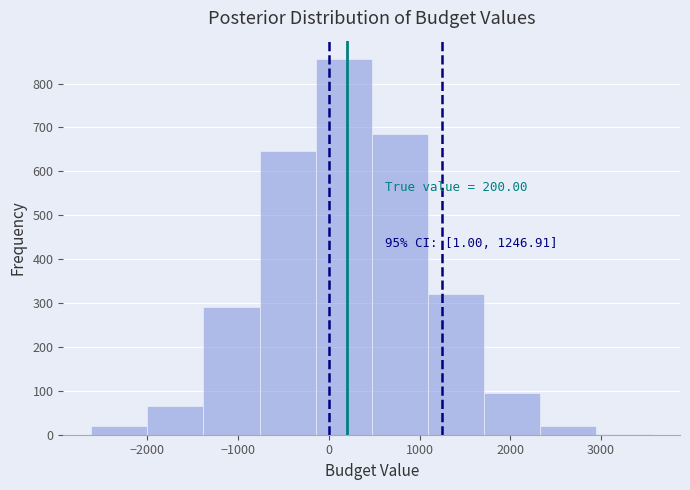

Over which range of the x-axis is the bar tallest?

-100 to 500